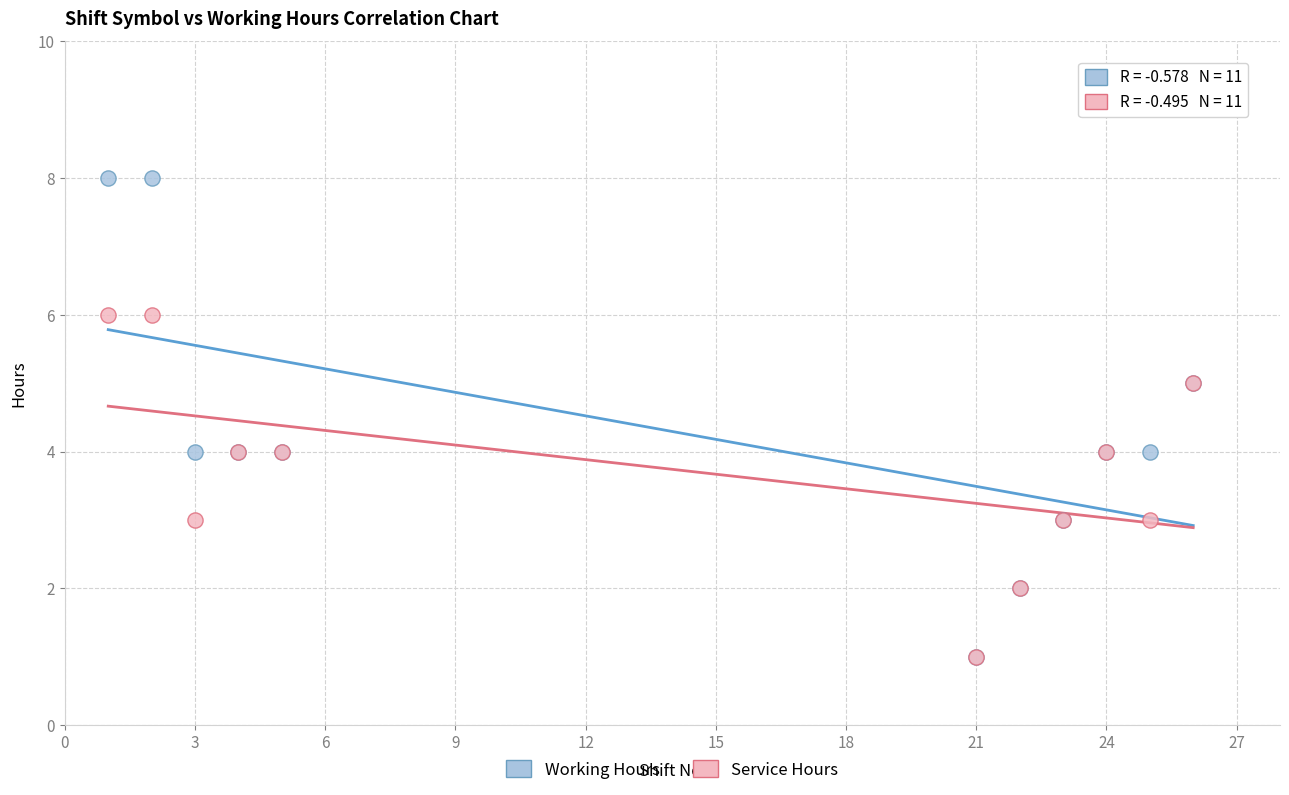

What are all the series names shown in the legend?

Working Hours, Service Hours